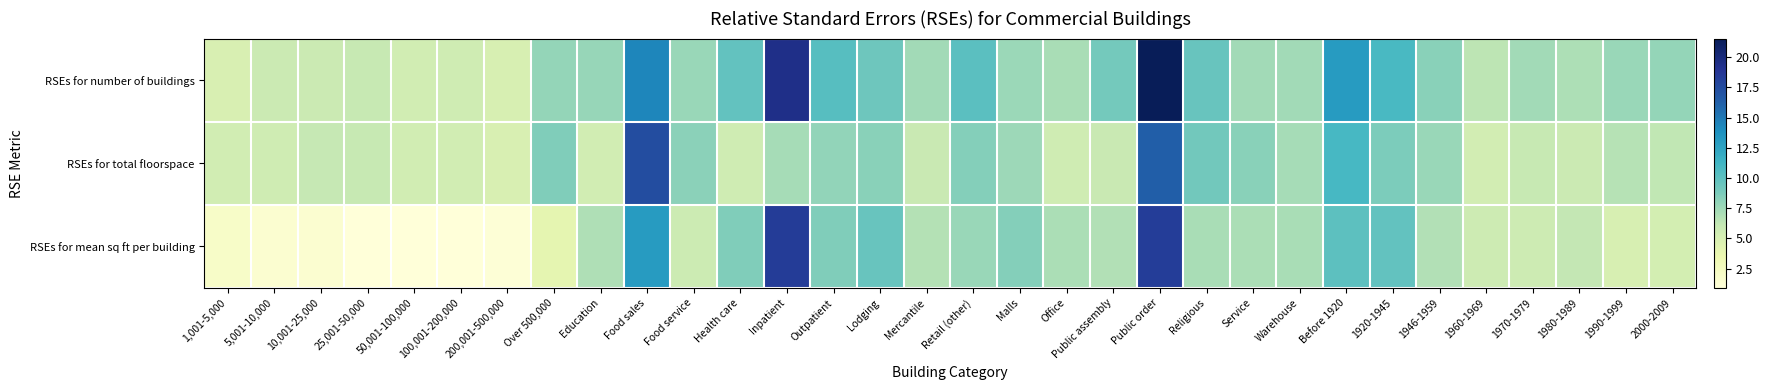

Which label corresponds to the smallest value in the chart?

25,001-50,000